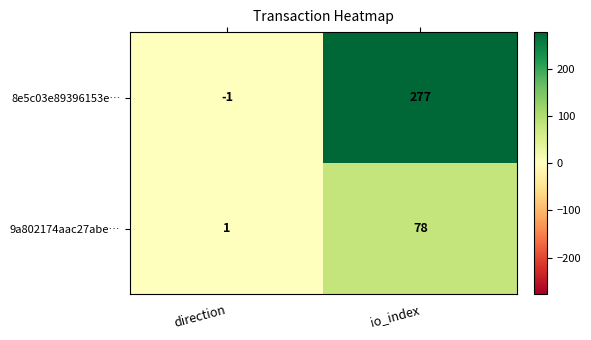

Which category has the highest value in the 9a802174aac27abe… series?

io_index